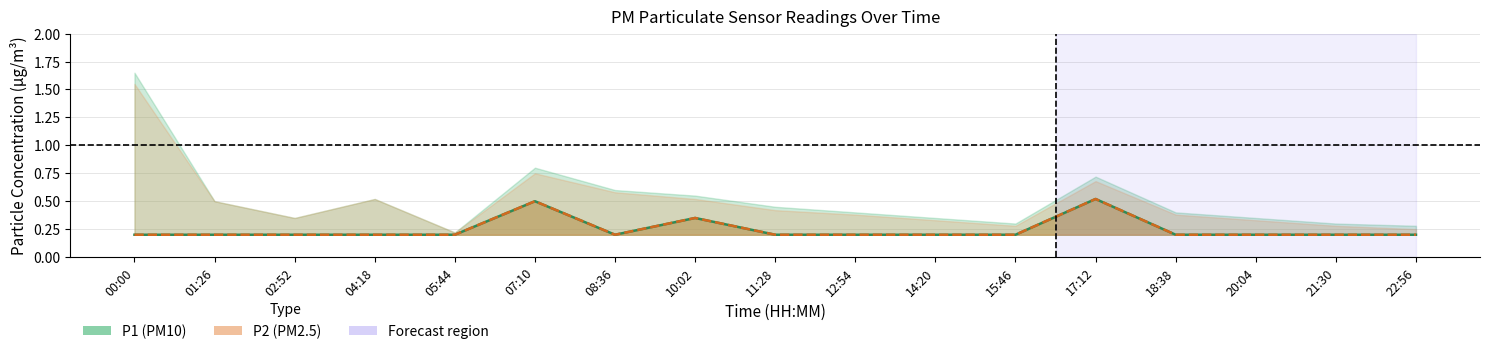

What is the label of the 7th point from the right?

14:20